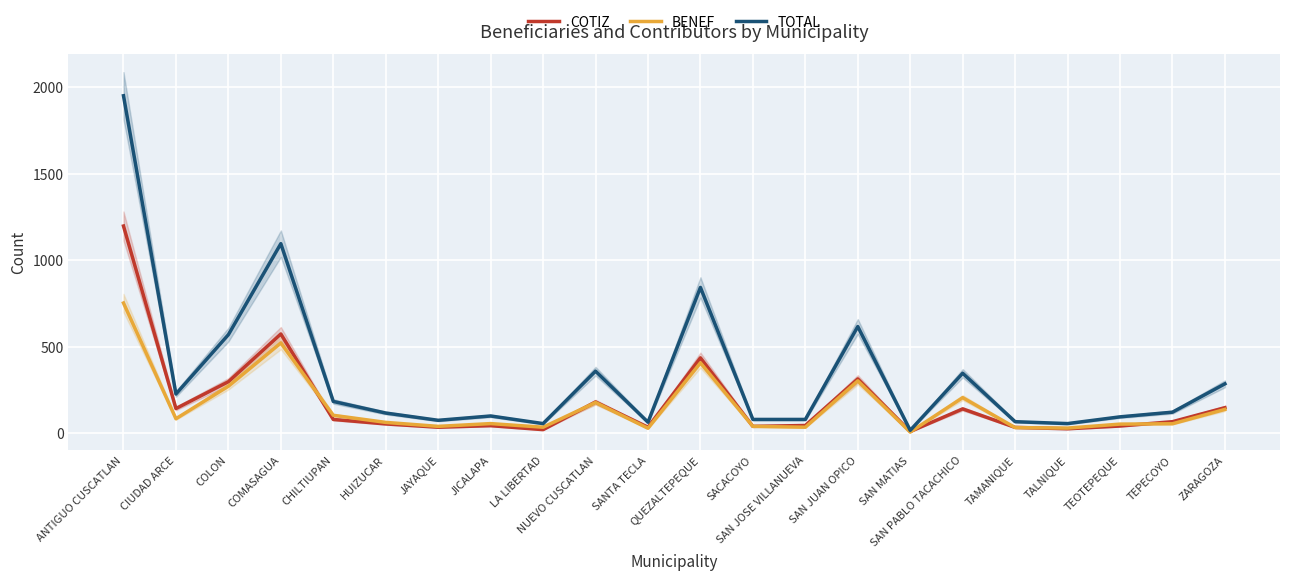

List the series in order of their peak value, lowest first.

BENEF, COTIZ, TOTAL